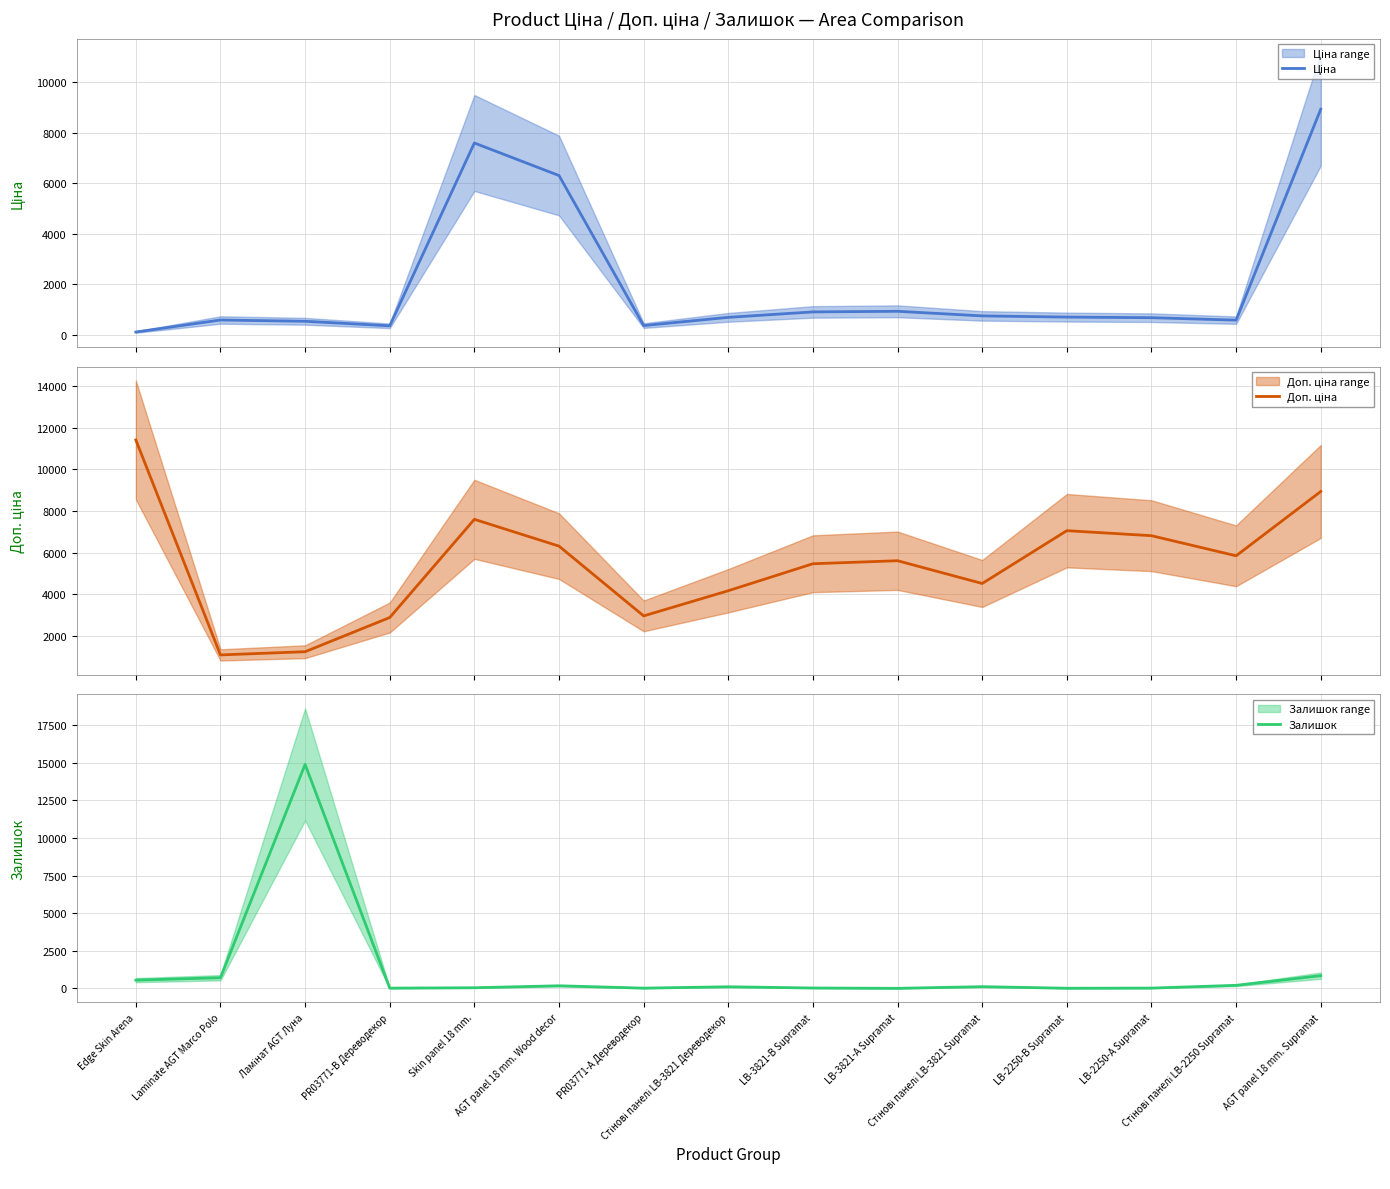

What are all the series names shown in the legend?

Ціна, Доп. ціна, Залишок